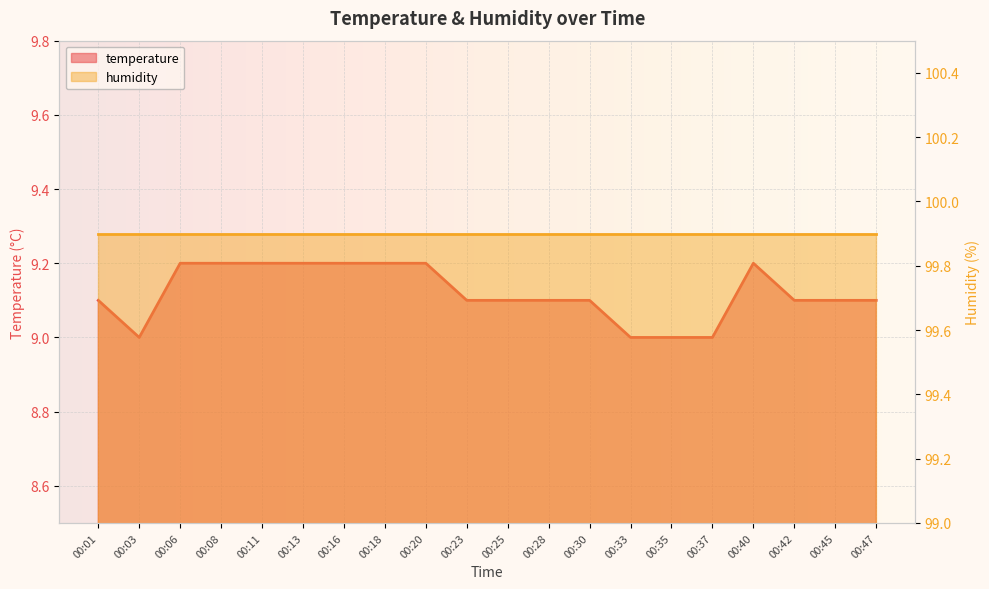

Is it true that the value at 00:33 is 3.5?

False